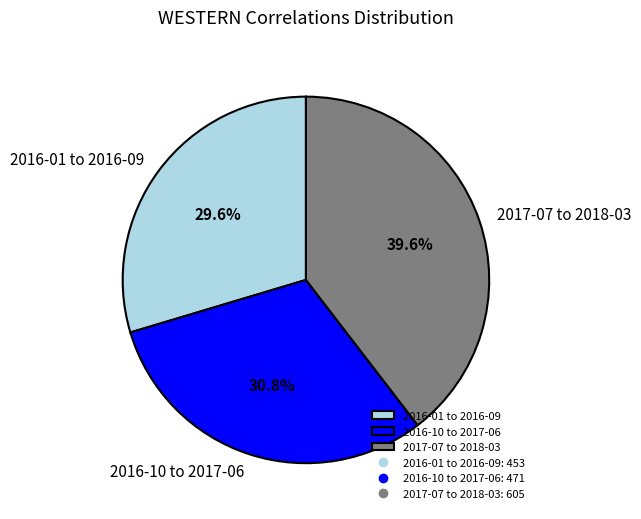

Which category has the smallest portion of the pie?

2016-01 to 2016-09